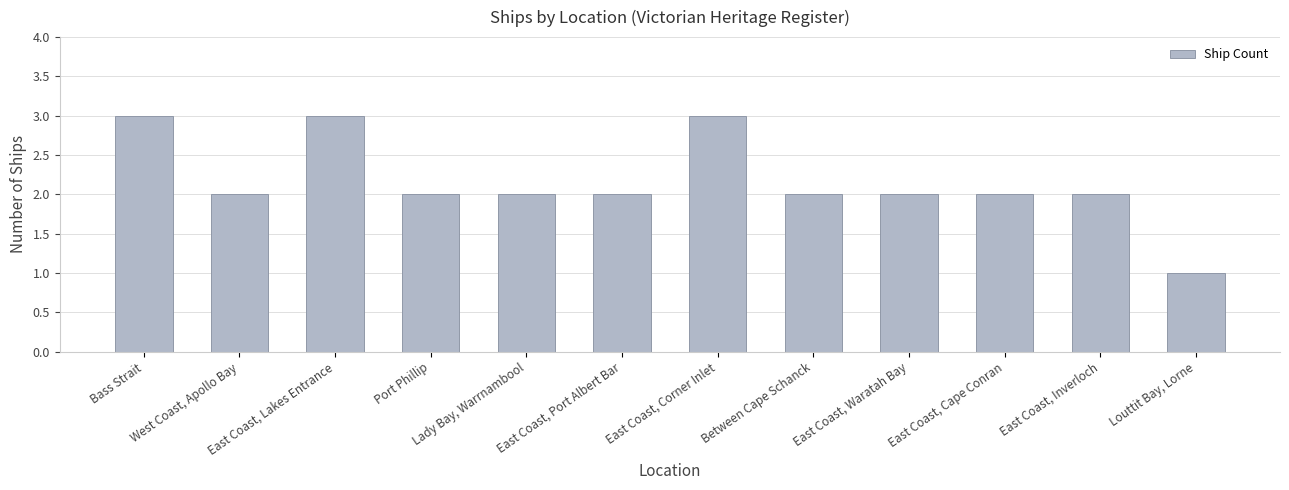

What is the maximum value shown in the chart?

3